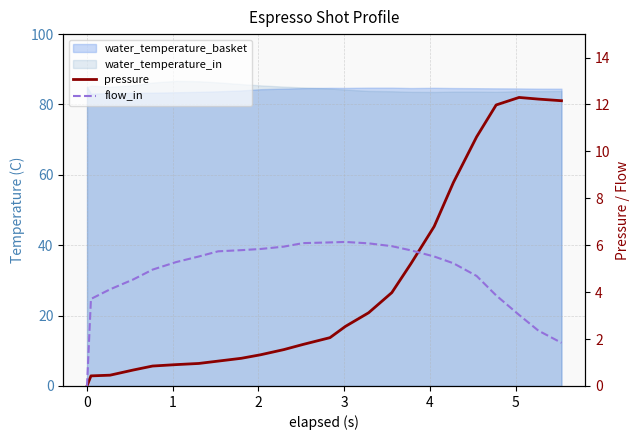

Between 0 and 4, which is larger?

4